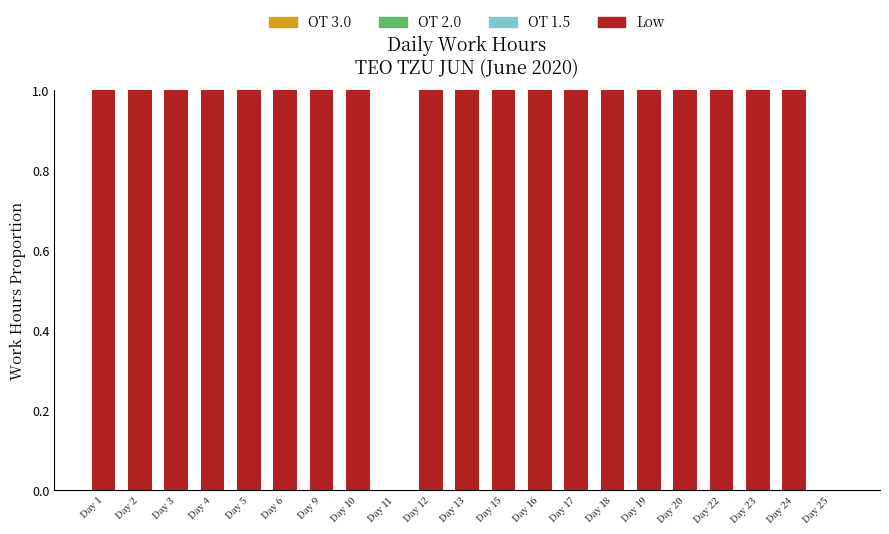

Is it true that the value at Day 17 is 1?

True